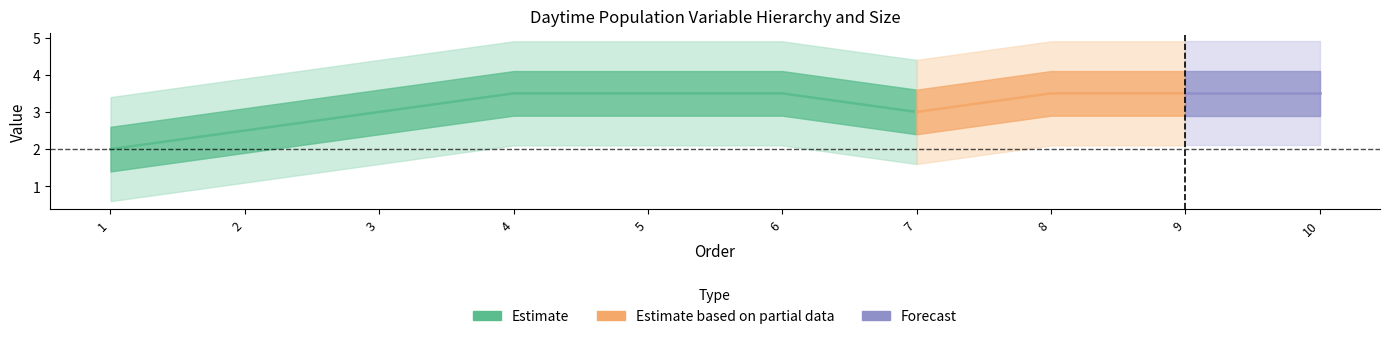

What is the spread (max minus min) of values at 8?

1